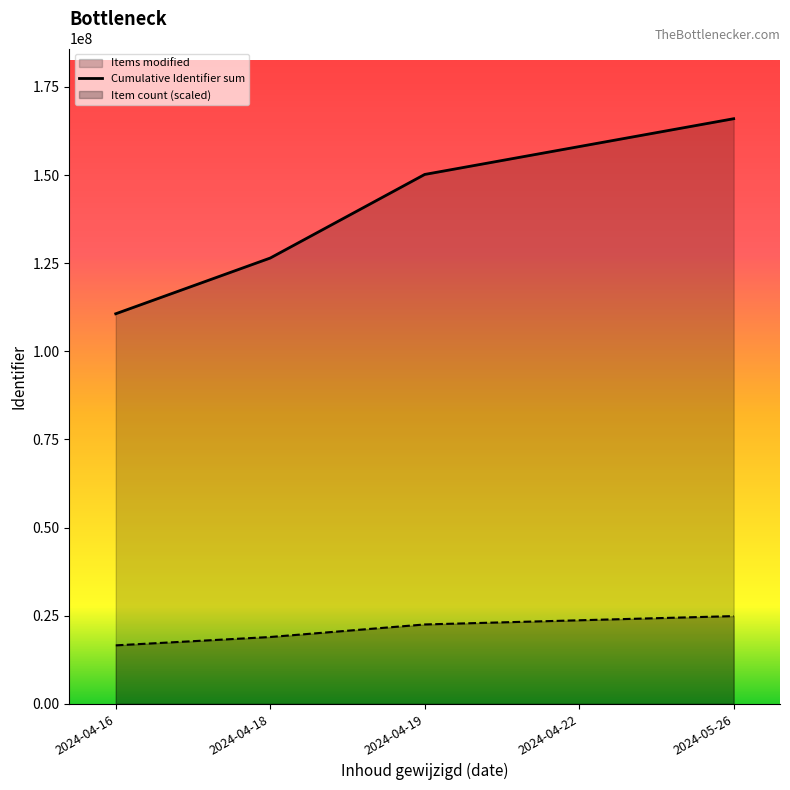

List the labels in order of value, smallest first.

2024-04-16, 2024-04-18, 2024-04-19, 2024-04-22, 2024-05-26